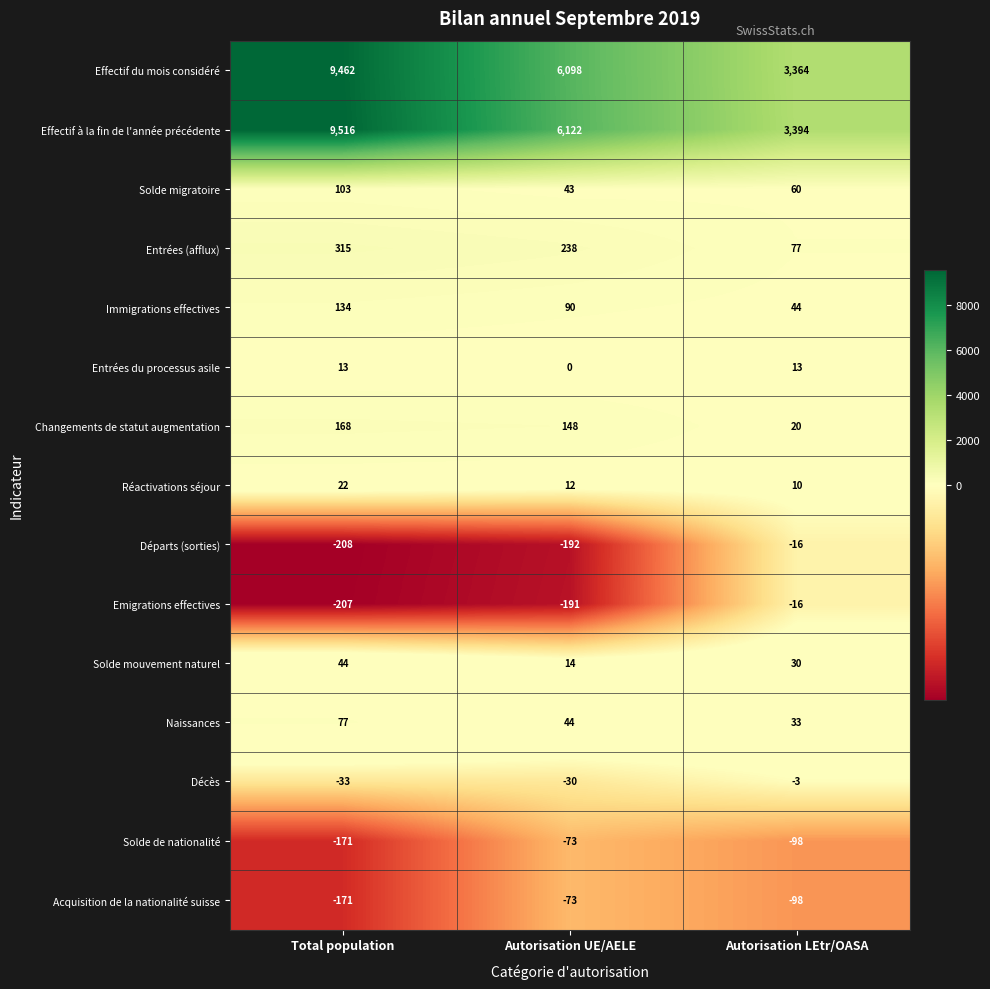

The Changements de statut augmentation series shows 253 at Autorisation UE/AELE. True or false?

False